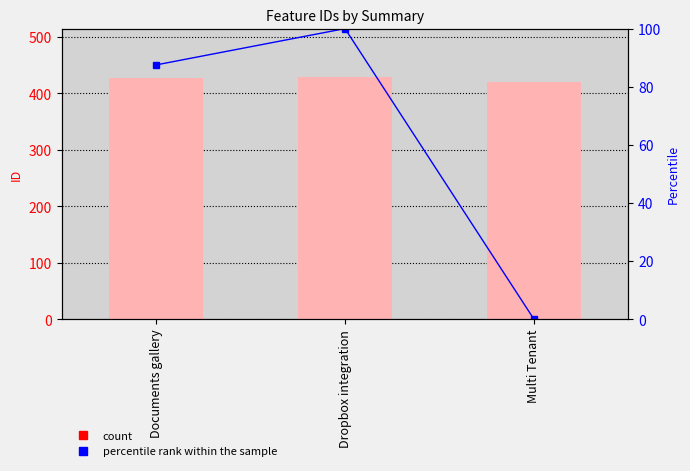

Rank the series by their average value, from lowest to highest.

percentile rank within the sample, id